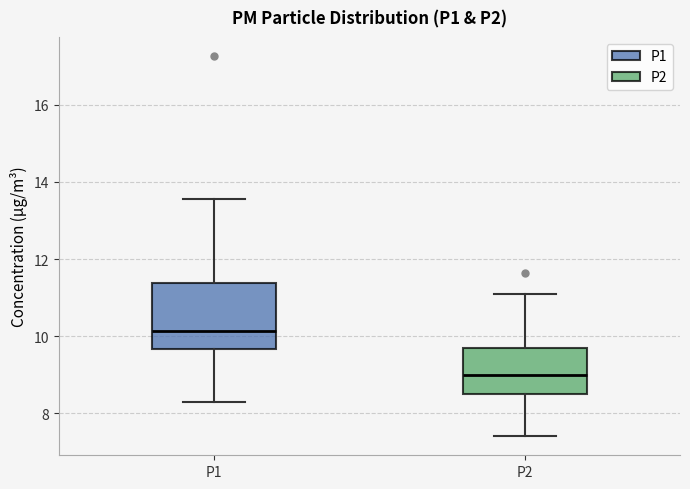

Where is the upper edge of the box for P2 on the y-axis? The values are not printed on the chart, so give them approximately, as read against the axis.

9.6